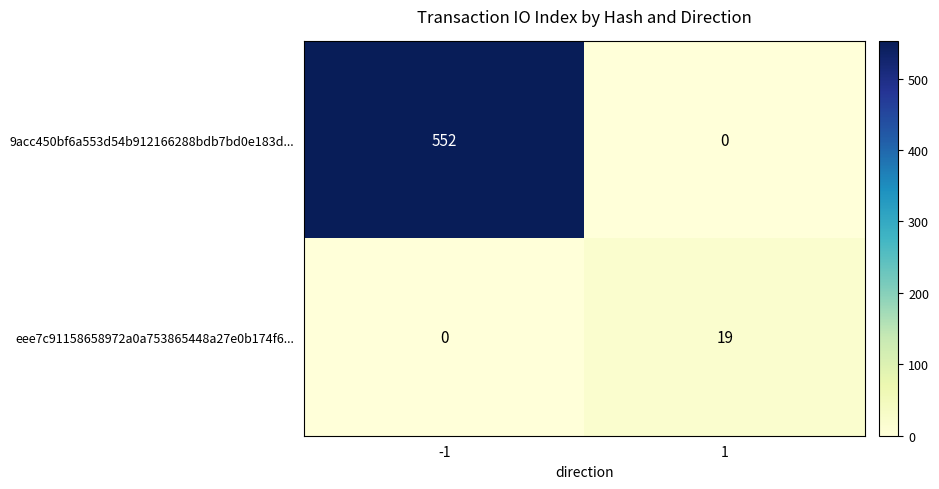

Which series changed the most between -1 and 1?

9acc450bf6a553d54b912166288bdb7bd0e183d...